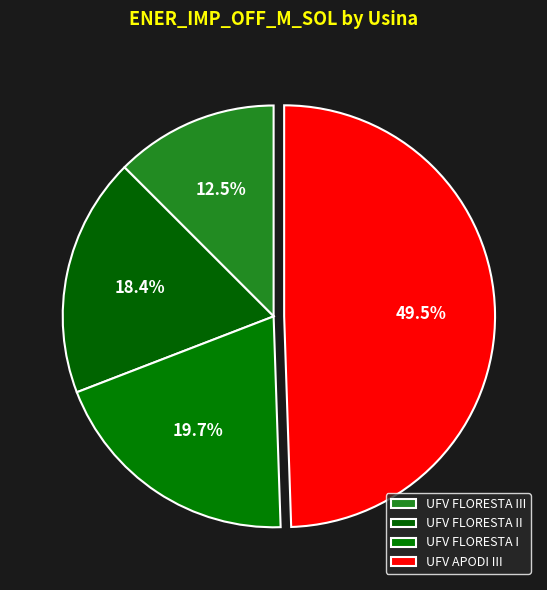

The UFV FLORESTA I slice represents 20% of the pie. True or false?

True